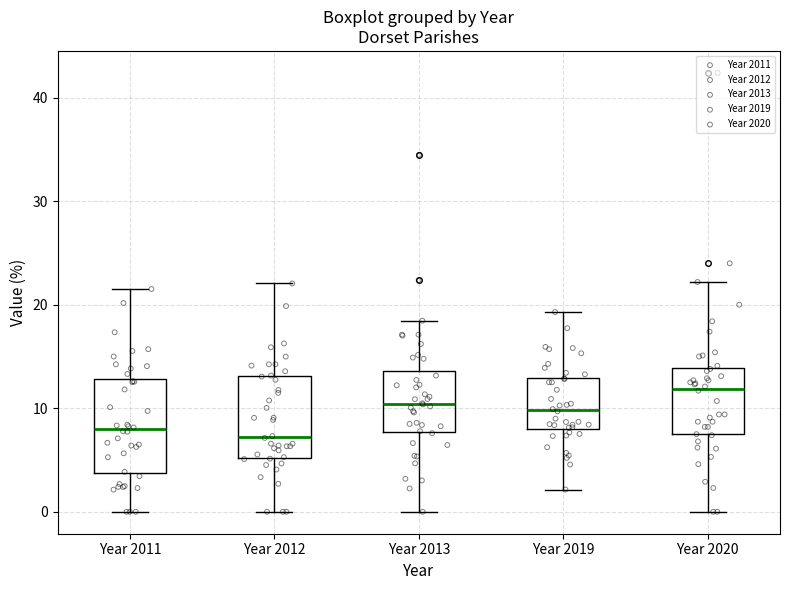

Where is the lower edge of the box for Year 2012 on the y-axis? The values are not printed on the chart, so give them approximately, as read against the axis.

5